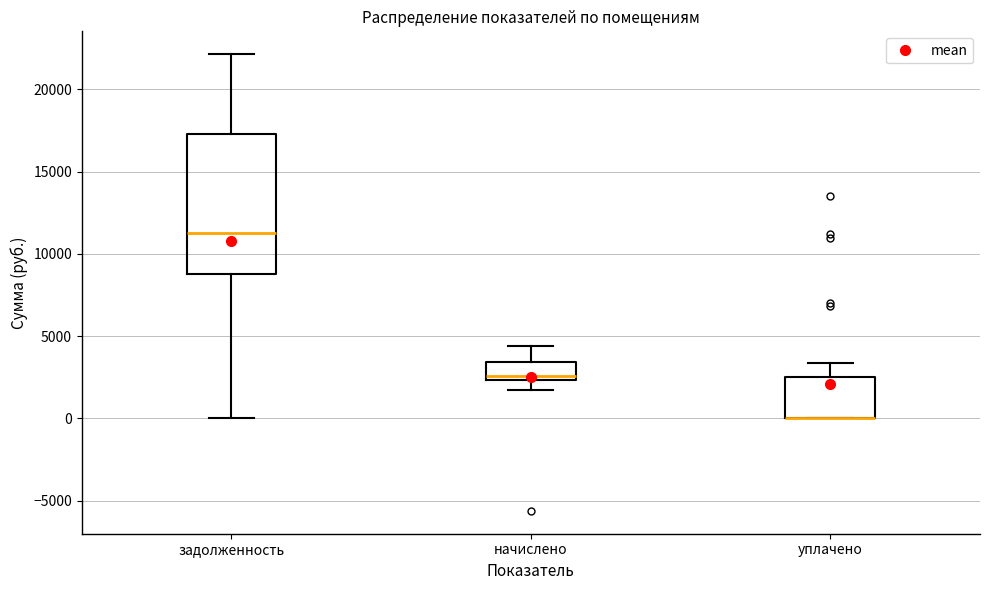

Reading left to right, read every box against the y-axis: the position of its median line, the range the box covers, and the ends of its whiskers. The values are not printed on the chart, so give them approximately, as read against the axis.

задолженность: median 11500, box 9000 to 17500, whiskers 0 to 22000
начислено: median 2500 (just above the box's lower edge), box 2500 to 3500, whiskers 2000 to 4500
уплачено: median 0 (drawn on the box's lower edge), box 0 to 2500, whiskers 0 to 3500